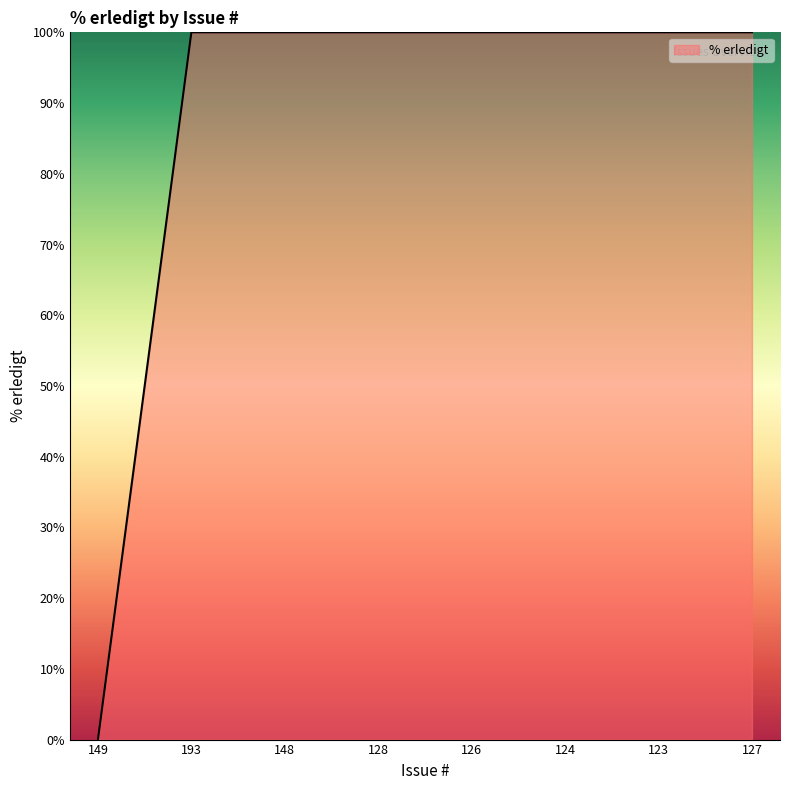

True or false: the data shows 100 at 148.

True